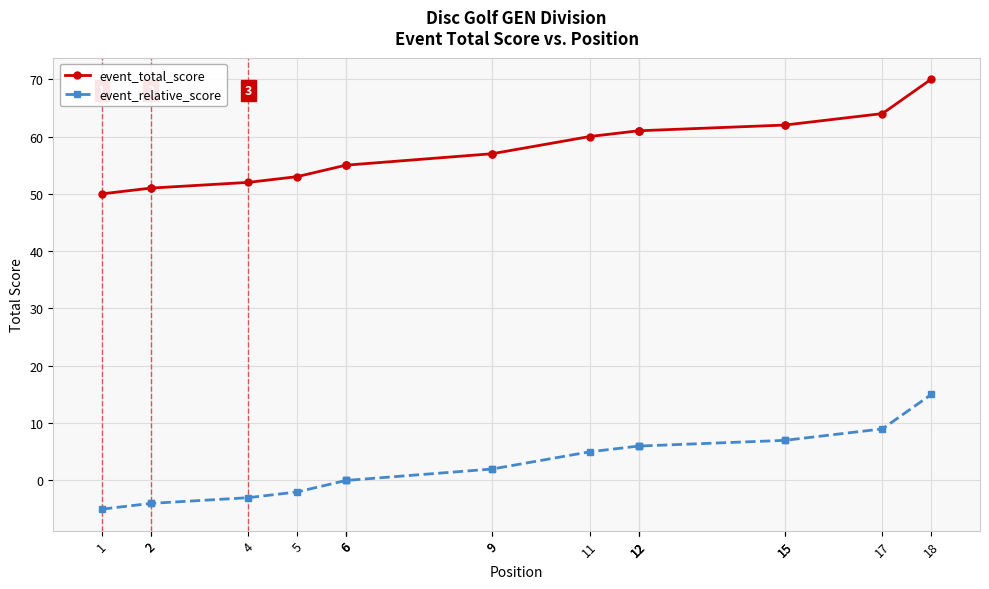

Between 12 and 5, which is larger?

12